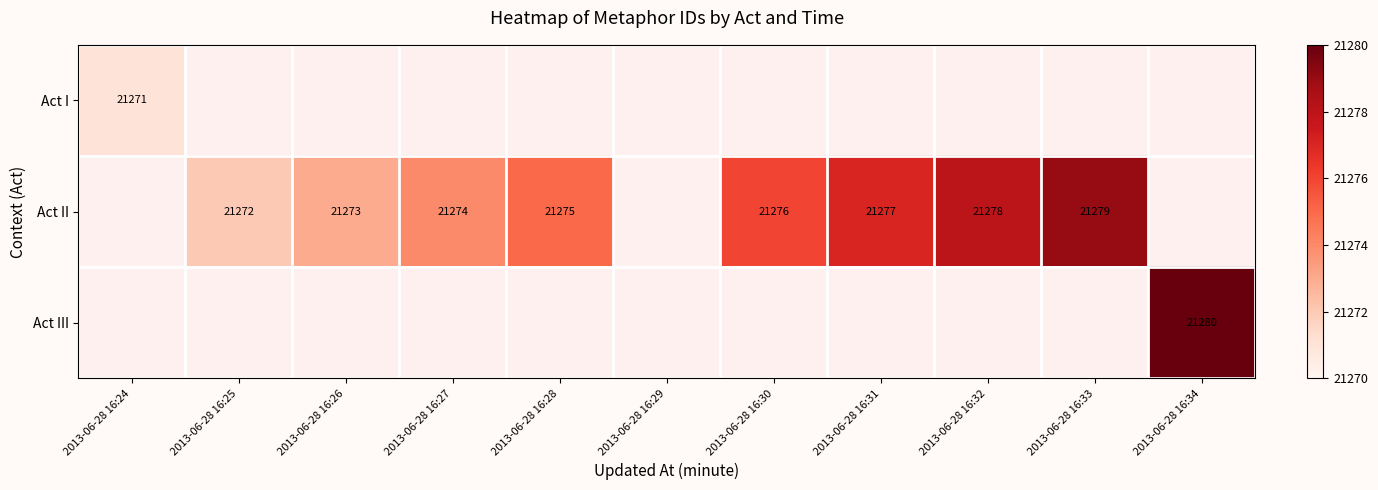

The Act II series shows 21277 at 2013-06-28 16:31. True or false?

True